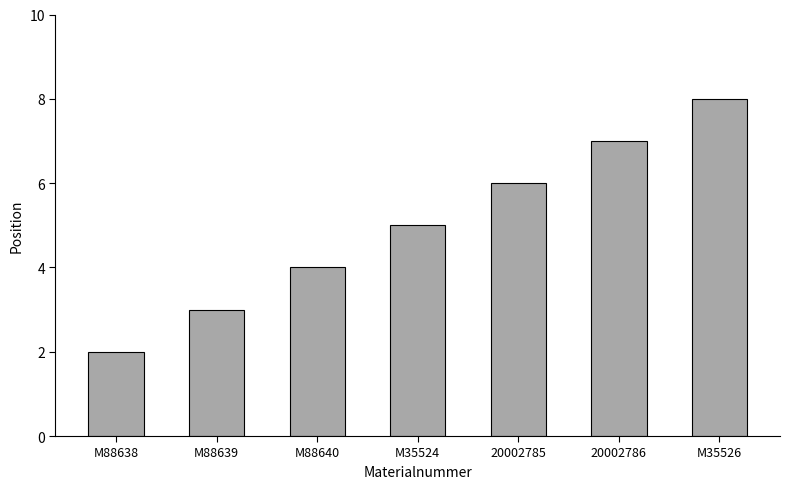

Reading right to left, what are all the values shown in this chart?

8	7	6	5	4	3	2